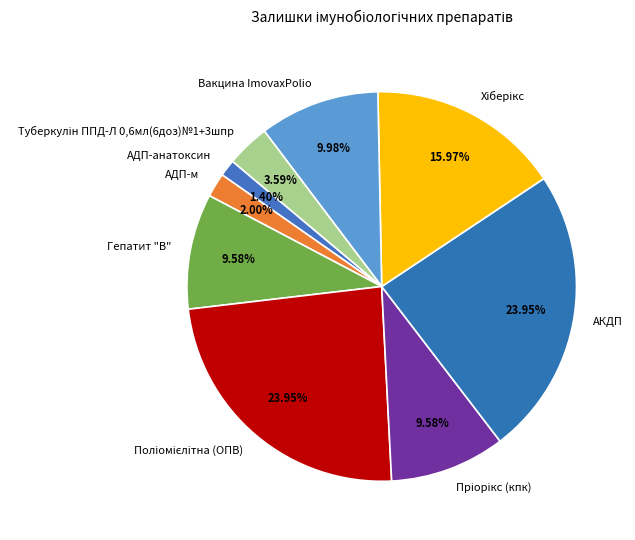

Which category has the smallest portion of the pie?

АДП-анатоксин